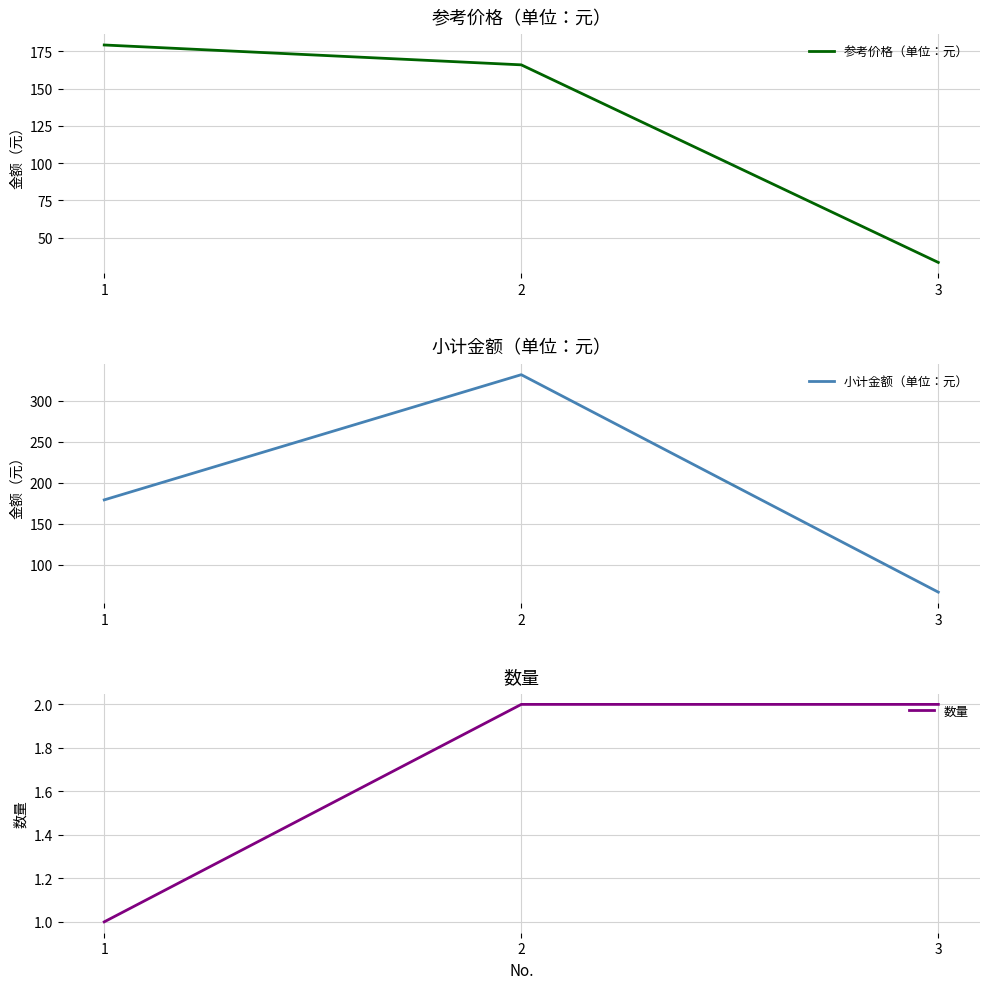

Read the 小计金额（单位：元） value at 3.

66.8